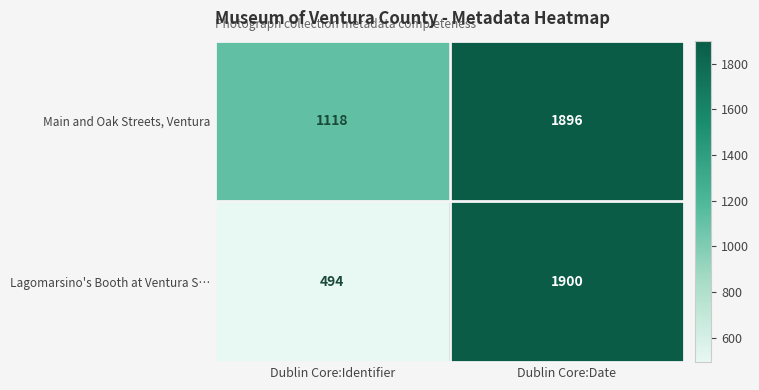

Reading left to right, list all the values displayed in this chart.

Main and Oak Streets, Ventura: 1118	1896
Lagomarsino's Booth at Ventura S…: 494	1900